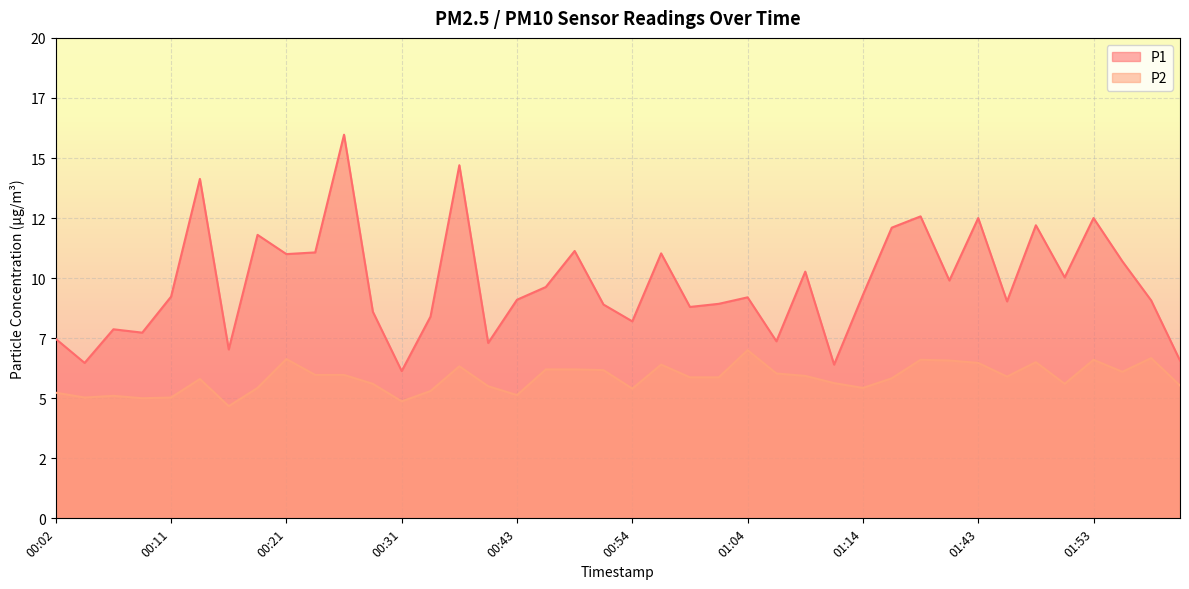

What is the difference between the highest and lowest values at 00:43?

4.0